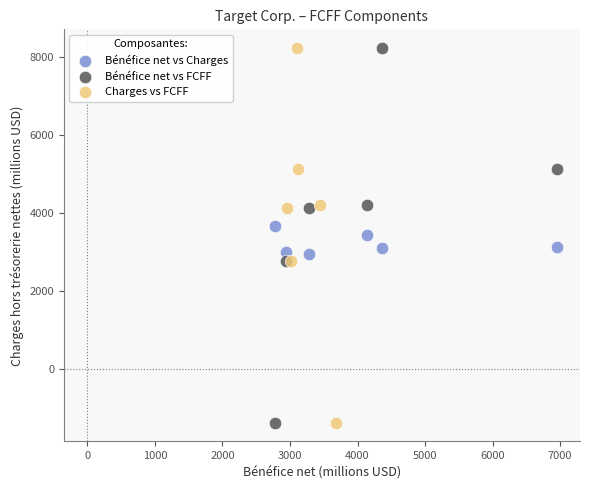

What are all the series names shown in the legend?

Bénéfice net vs Charges, Bénéfice net vs FCFF, Charges vs FCFF